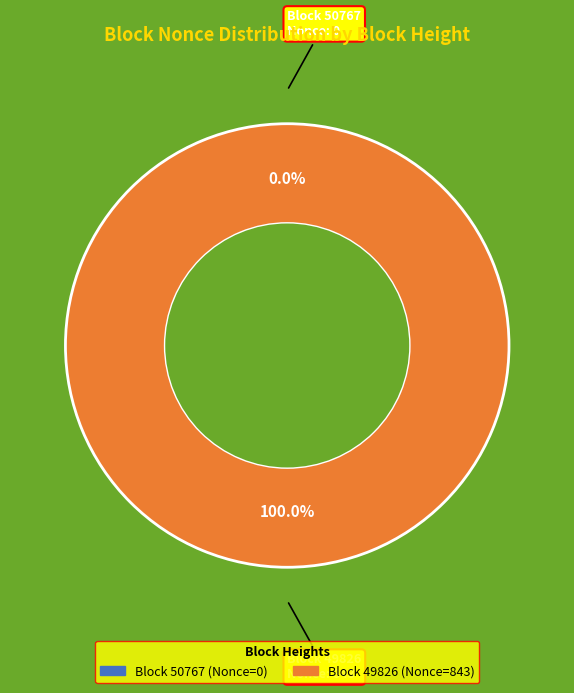

Combined, do 49826 and 50767 account for over 50%?

Yes